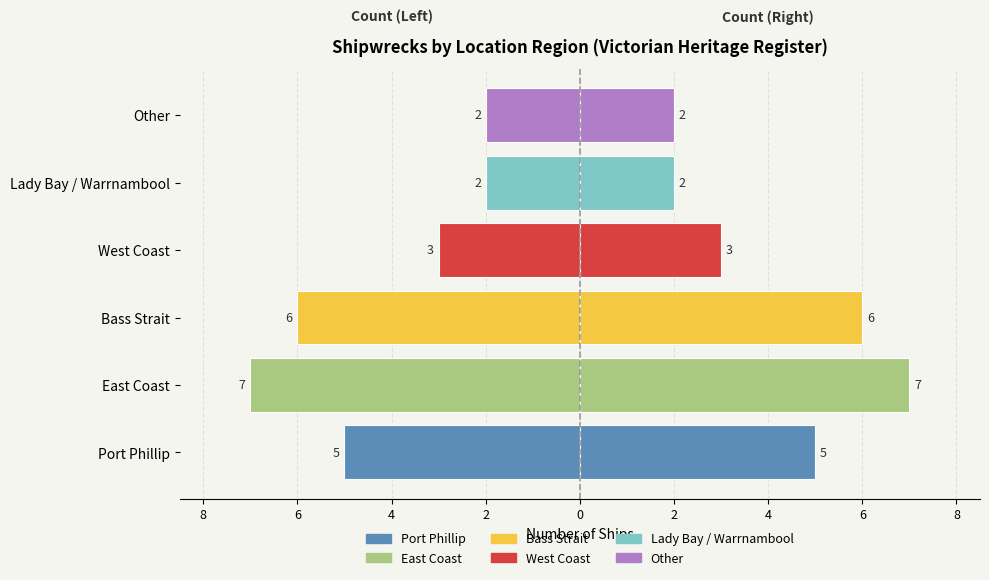

Reading left to right, transcribe all the data shown in this chart.

Port Phillip=-5	East Coast=-7	Bass Strait=-6	West Coast=-3	Lady Bay / Warrnambool=-2	Other=-2